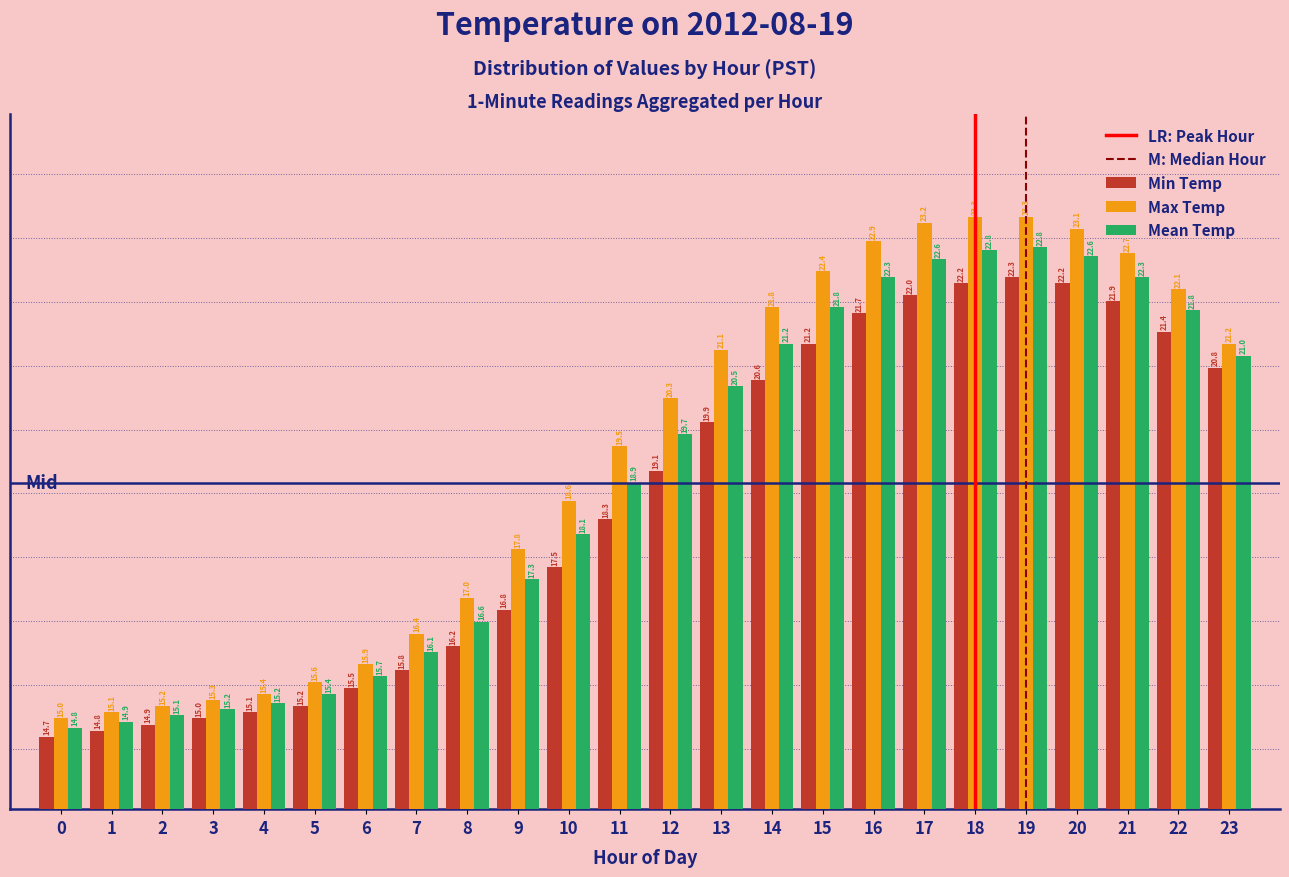

Is it true that Max Temp equals 20.3 at 12?

True